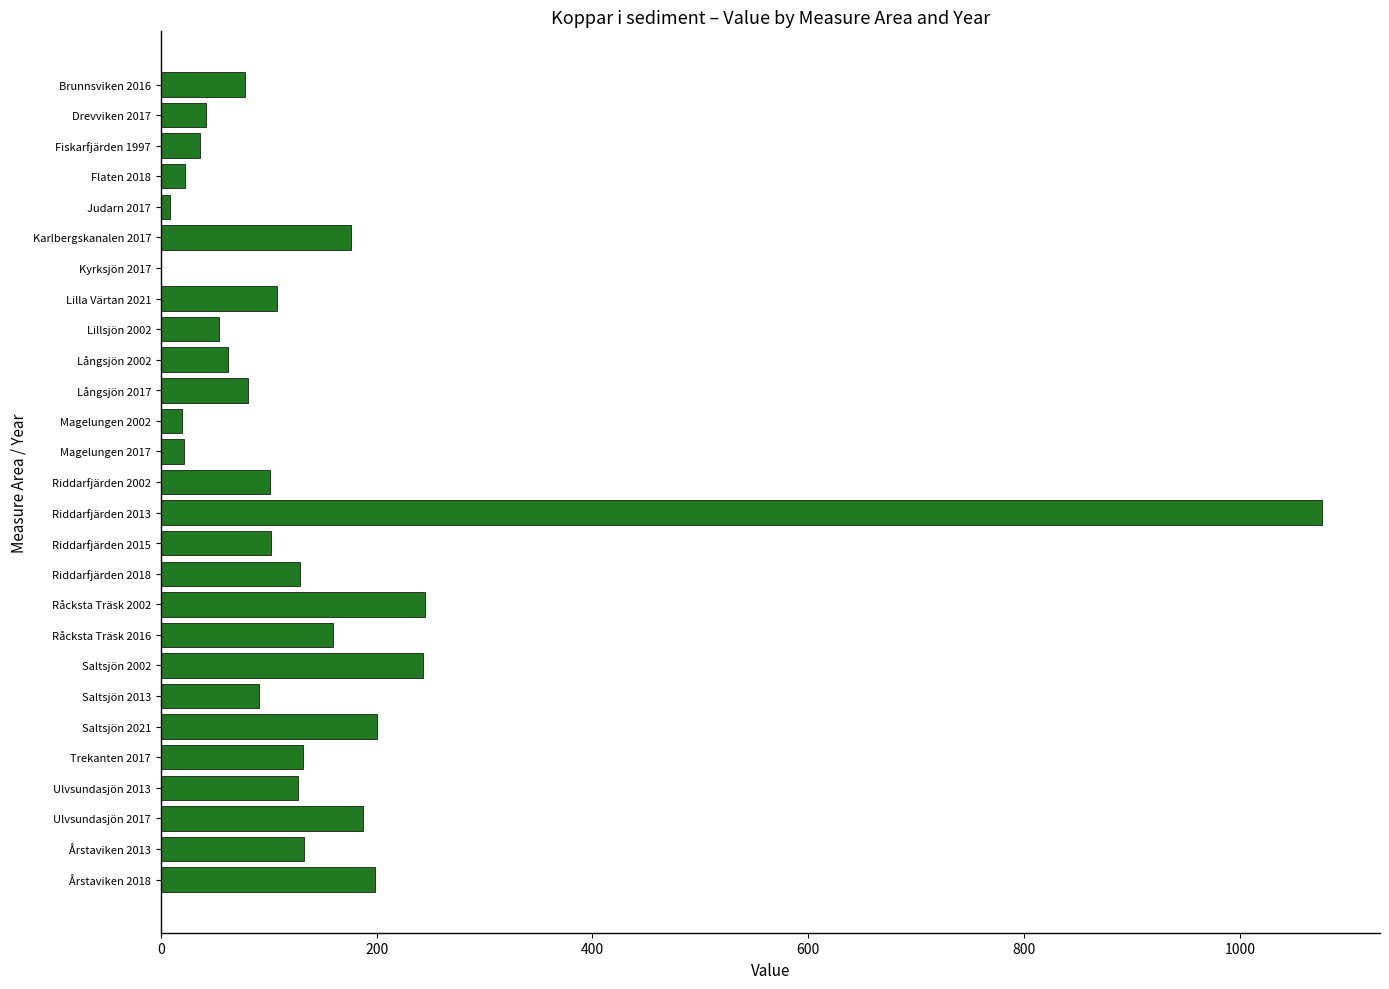

Is it true that the value at Saltsjön 2021 is 200.0?

True